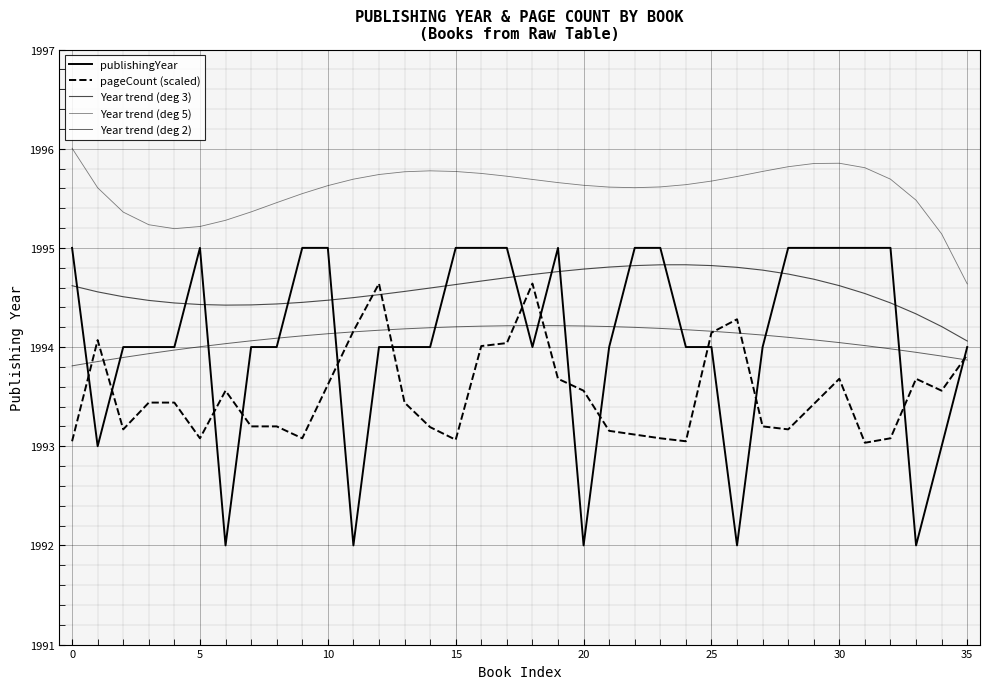

Is it true that the value at 17 is 516?

False